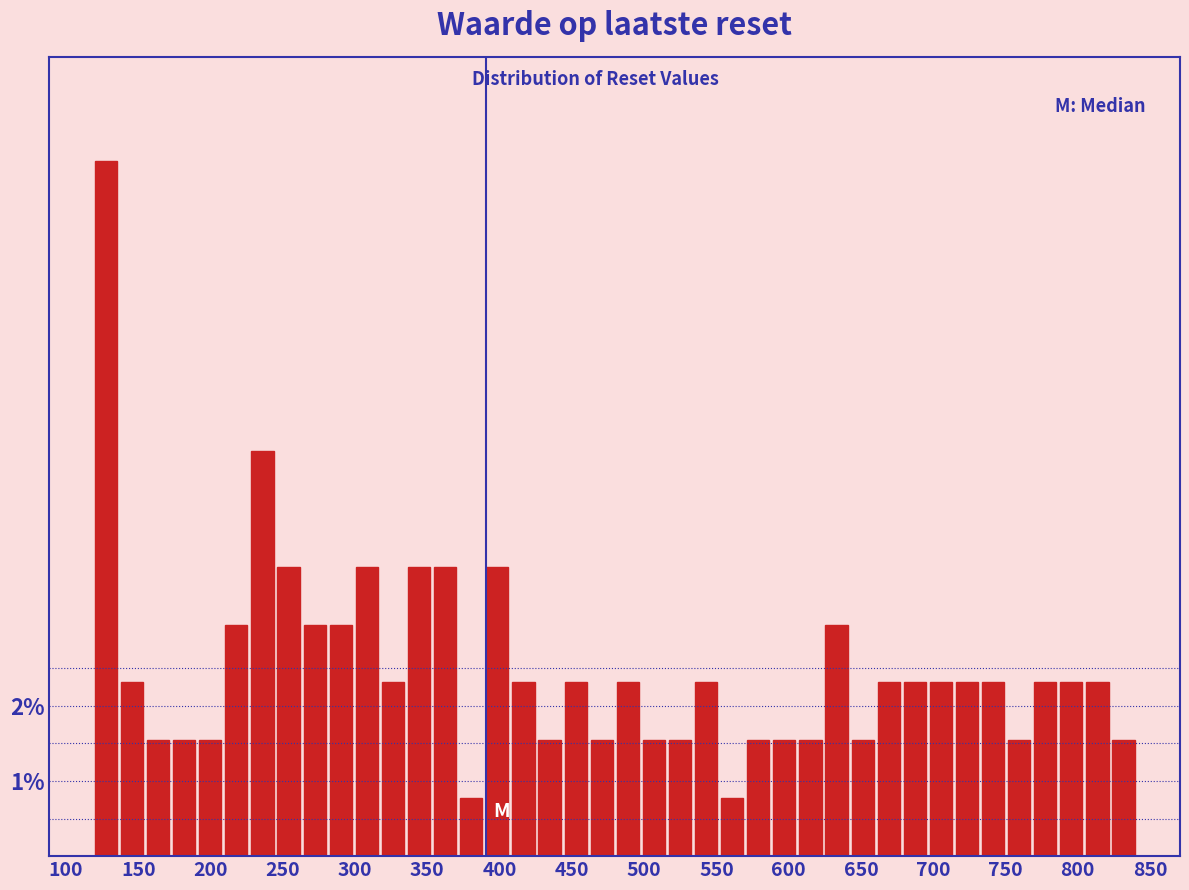

Around what value on the x-axis is the tallest bar? Give the approximate position of its centre, as read against the axis.

130